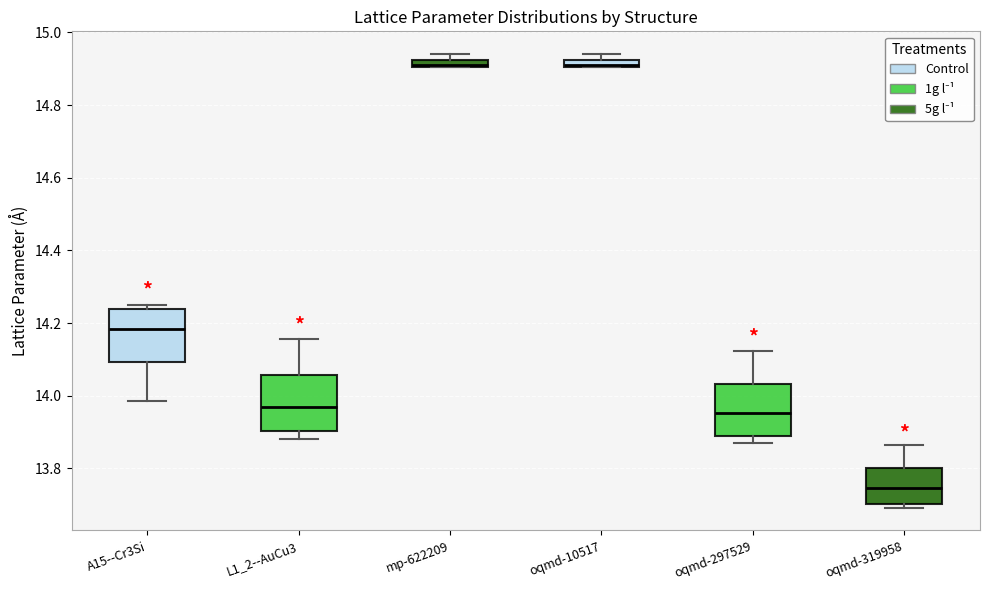

Where does the median line of the box for oqmd-297529 sit on the y-axis? The values are not printed on the chart, so give them approximately, as read against the axis.

13.96